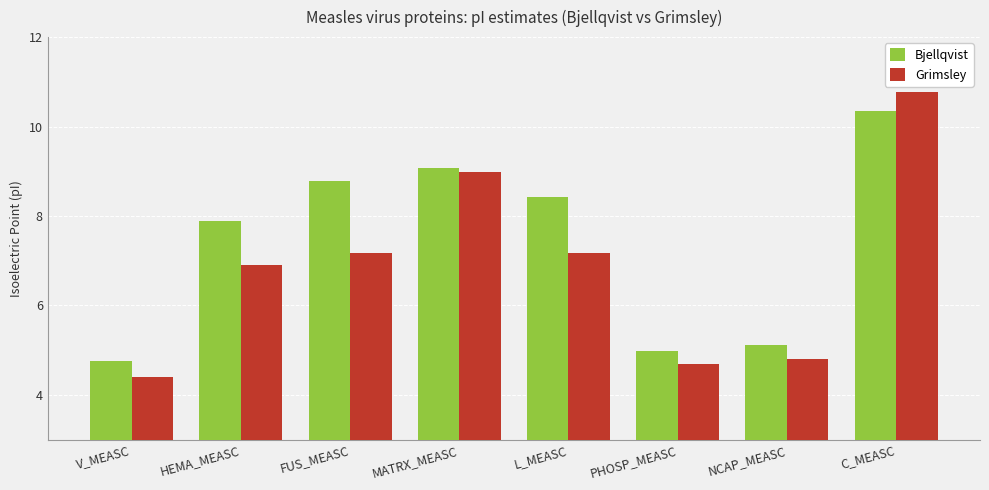

Which series has the largest total across all categories?

Bjellqvist